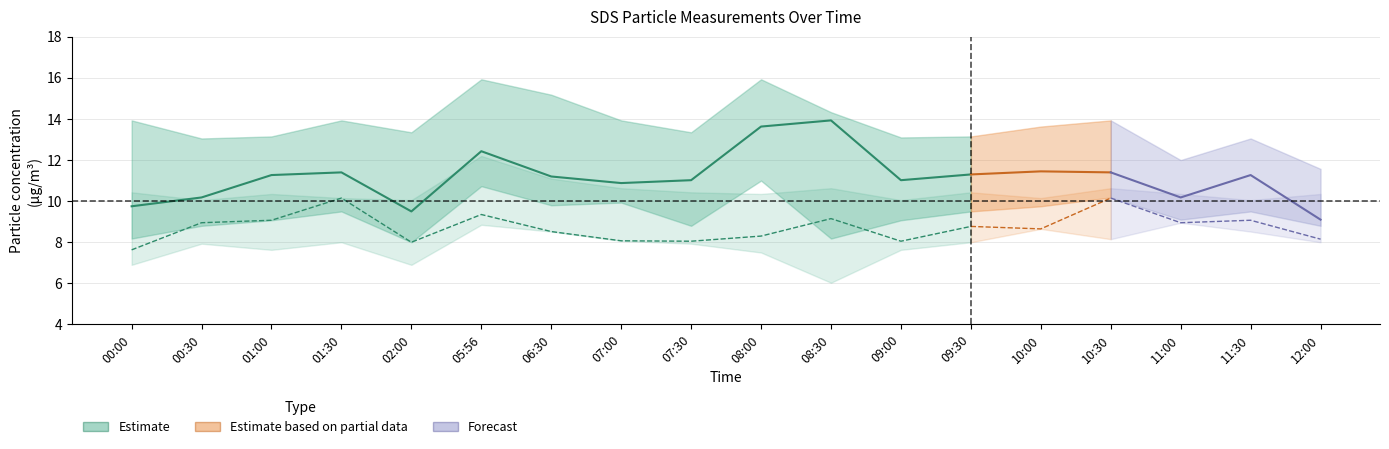

Where is the first local minimum for SDS_P2?

02:00